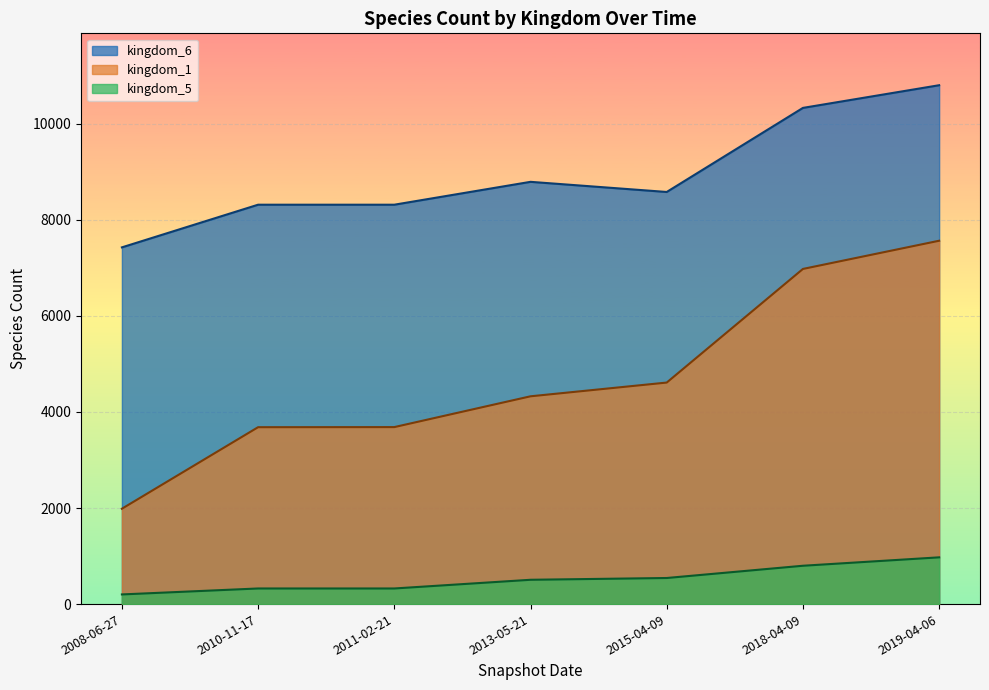

Where does the kingdom_5 series first go above 506?

2015-04-09